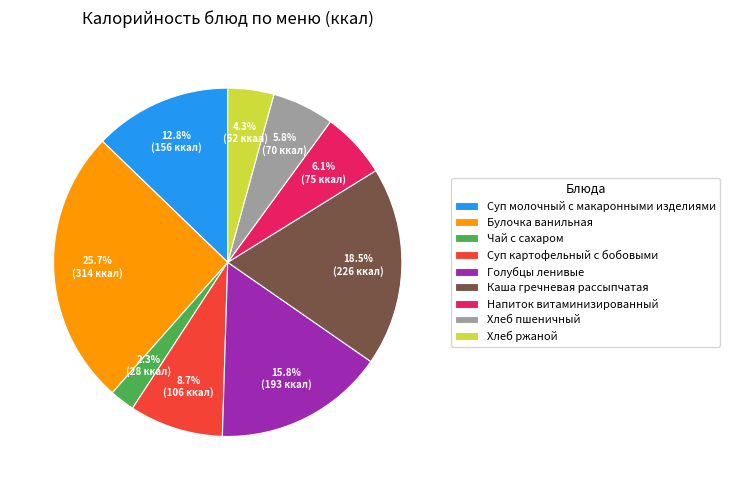

What is the smallest slice in the pie chart?

Чай с сахаром